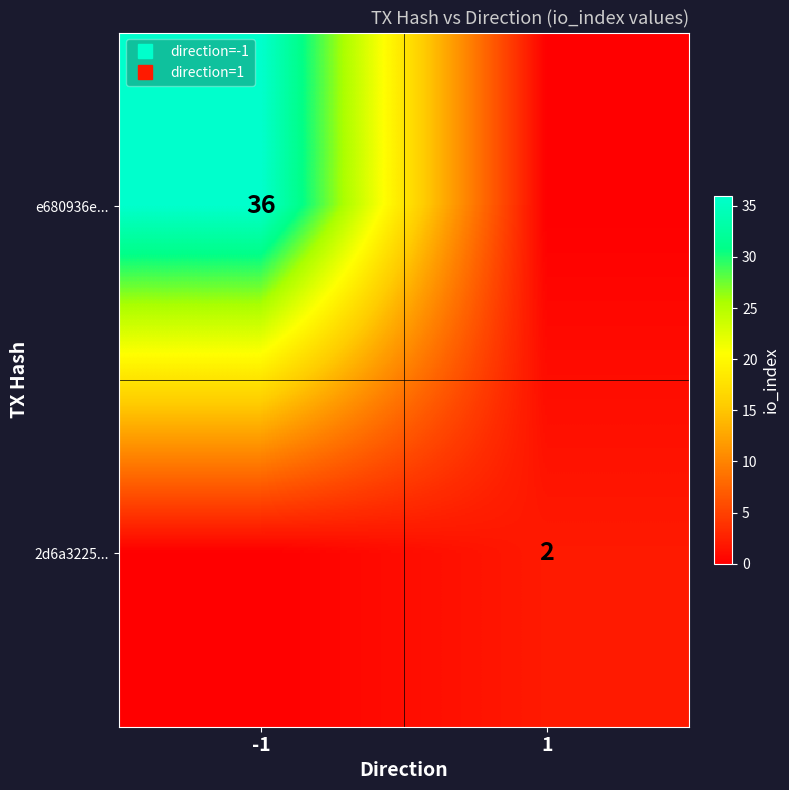

How many distinct data groups are displayed?

2